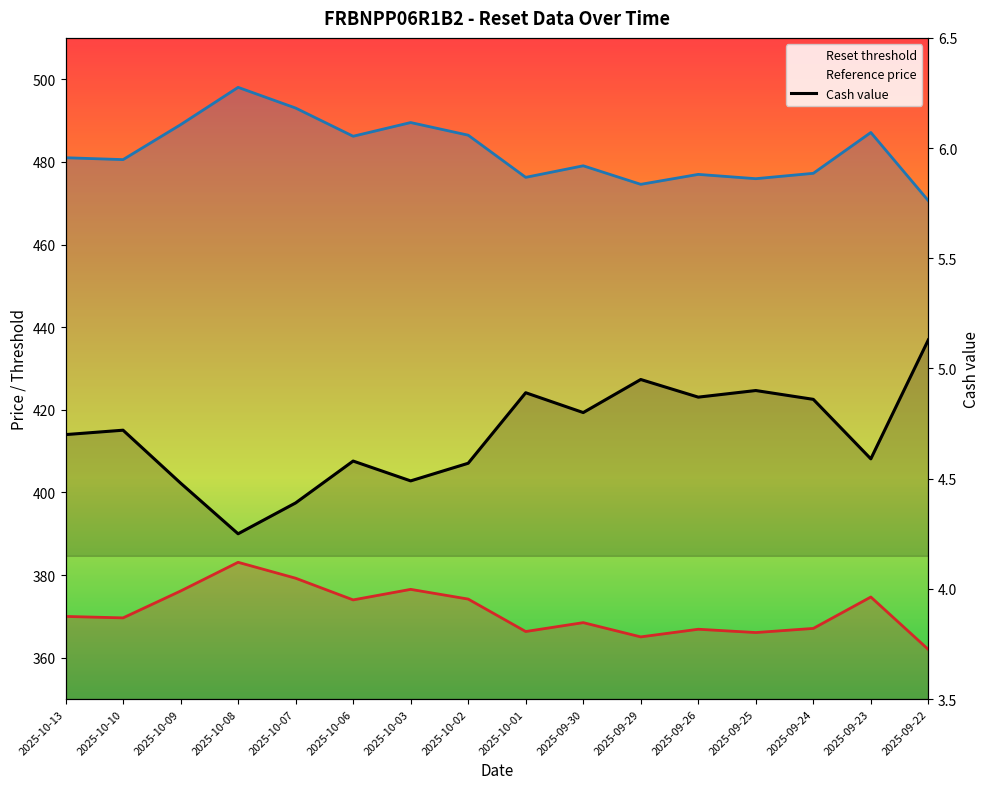

What is the minimum value for Cash value?

4.2